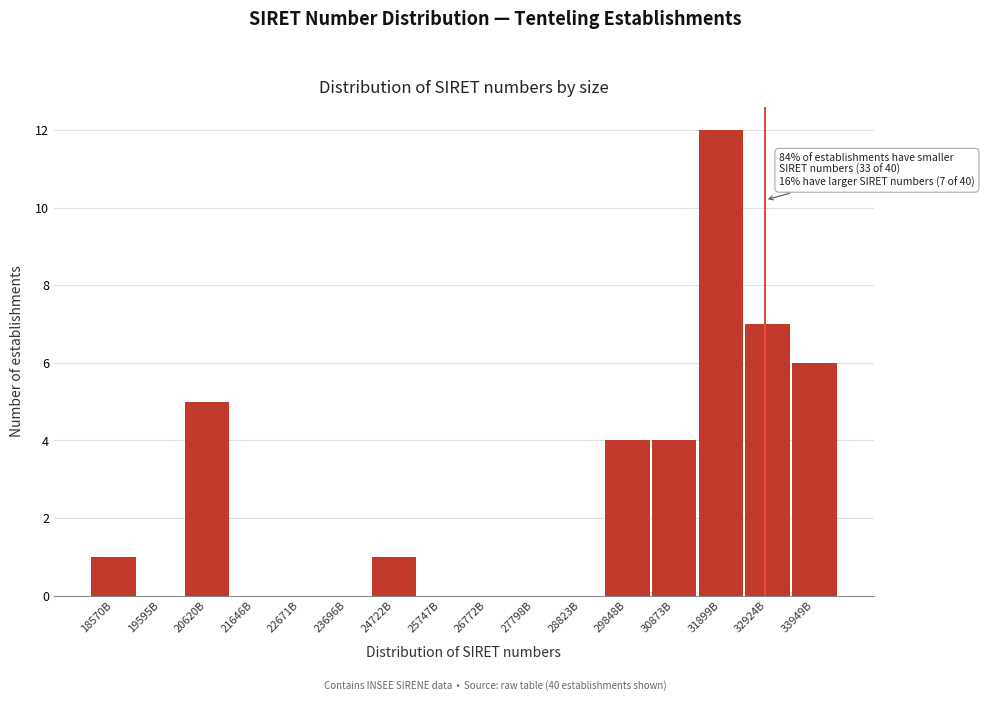

Reading right to left, what are all the values shown in this chart?

33949B=6	32924B=7	31899B=12	30873B=4	29848B=4	28823B=0	27798B=0	26772B=0	25747B=0	24722B=1	23696B=0	22671B=0	21646B=0	20620B=5	19595B=0	18570B=1